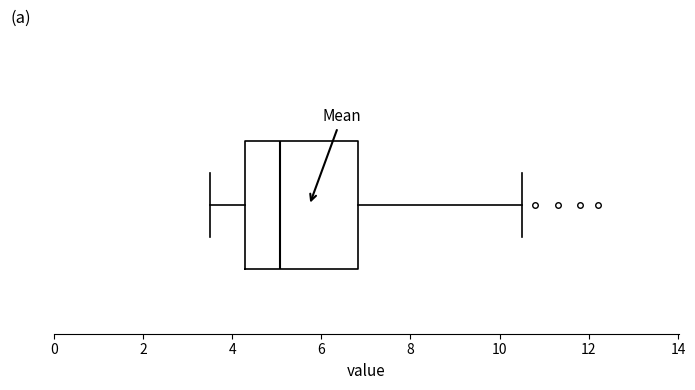

Read this box plot against the x-axis: the position of the median line, the range covered by the box, and the ends of both whiskers. The values are not printed on the chart, so give them approximately, as read against the axis.

median 5.0, box 4.4 to 6.8, whiskers 3.6 to 10.6